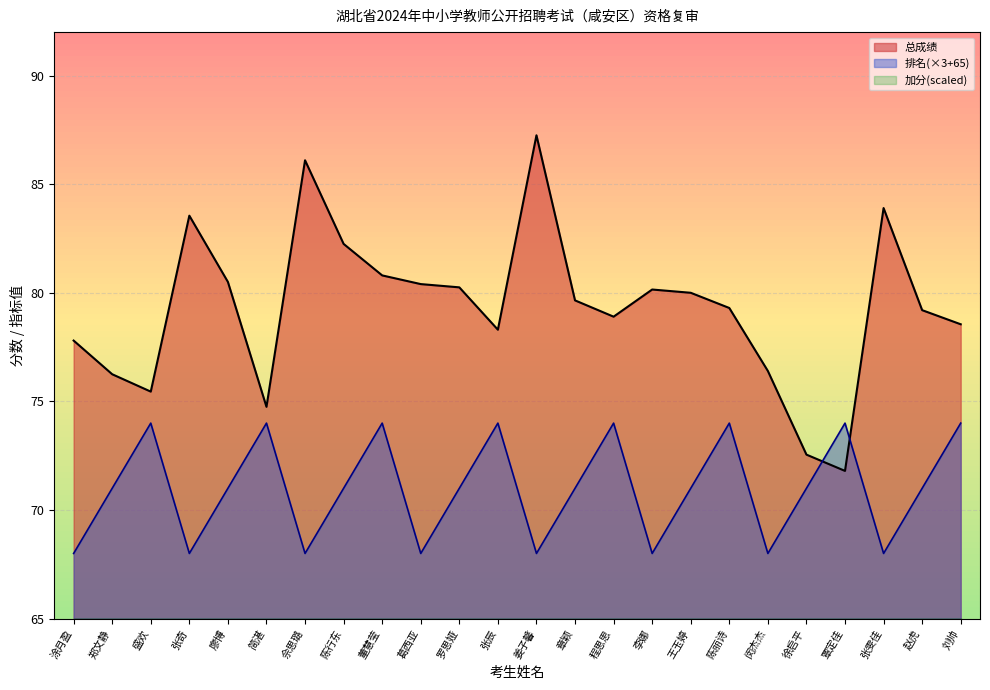

List the labels in order of 总成绩 value, smallest first.

覃定佳, 徐启平, 简湛, 盛欢, 郑文静, 闵杰杰, 涂月盈, 张辰, 刘帅, 程思思, 赵虎, 陈丽诗, 章颖, 王玉婷, 李娜, 罗思娅, 葛西亚, 廖博, 董慧莹, 陈行东, 张奇, 张雯佳, 佘思璐, 姜子馨